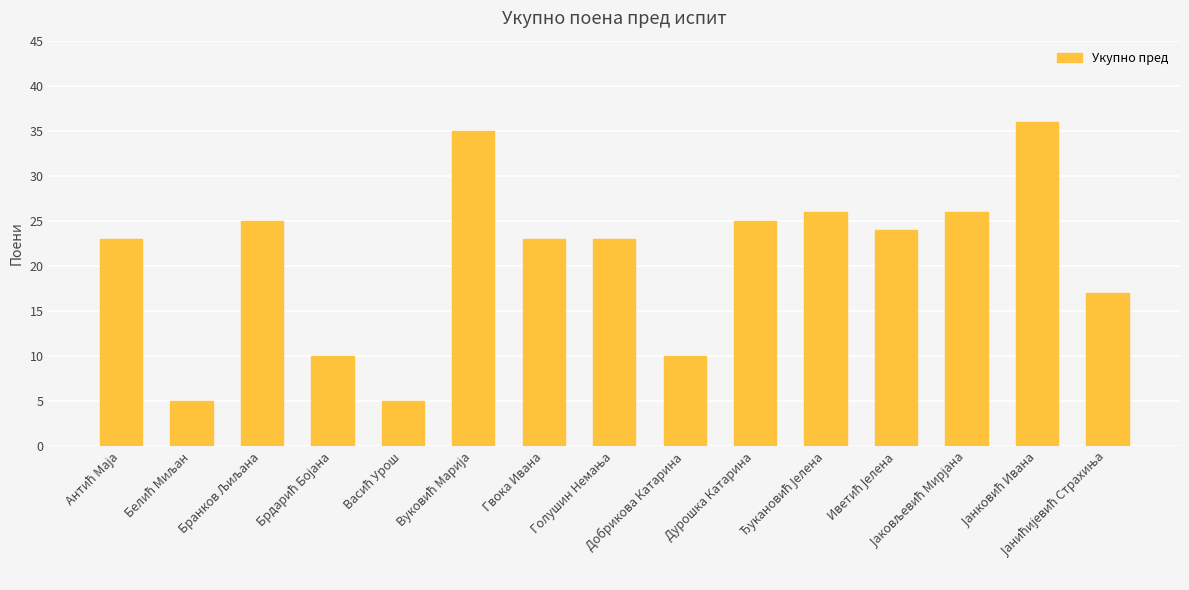

What is the maximum value shown in the chart?

36